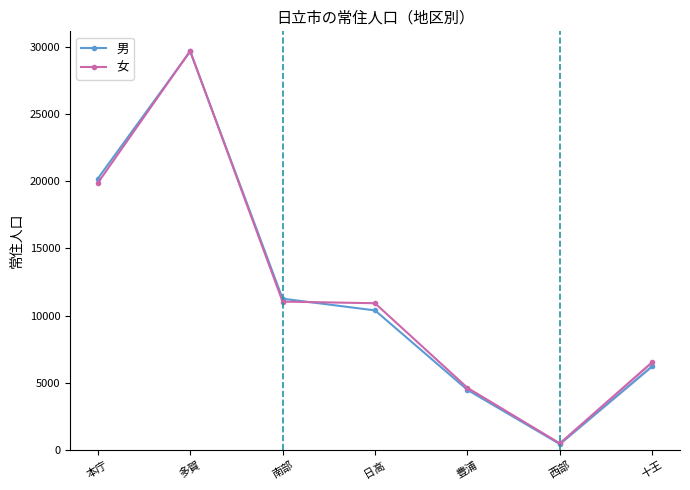

True or false: 男 has more than 1 points higher than both neighbors.

False